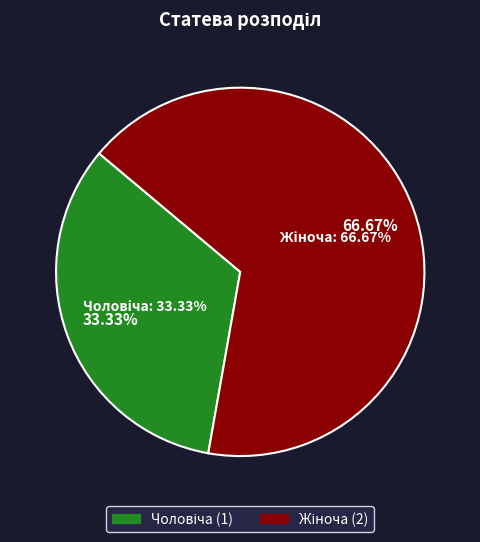

To the nearest percent, what portion does Чоловіча represent?

33%